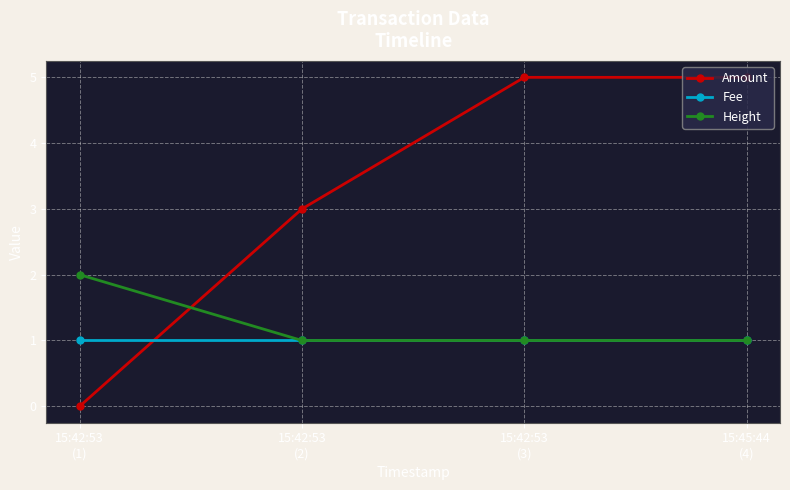

Which series has the widest spread of values?

Amount